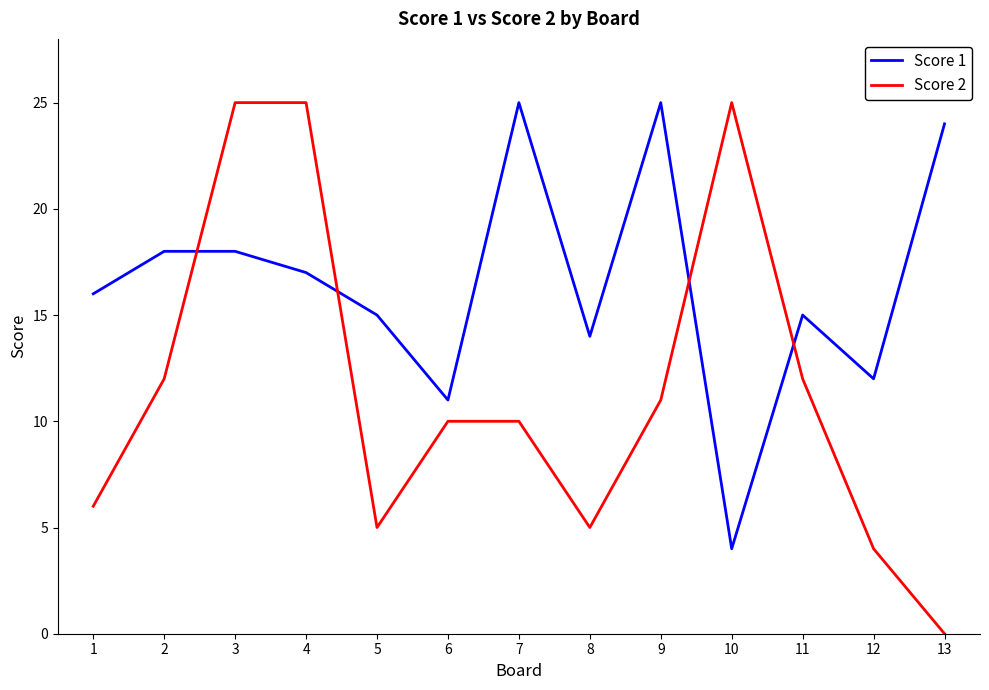

Does the chart have visible grid lines?

No